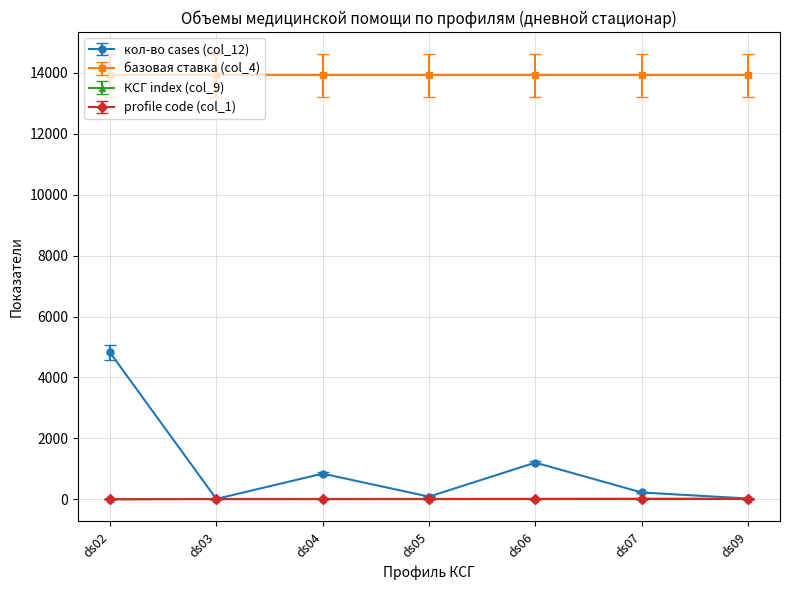

How many data points in кол-во cases (col_12) are less than 223?

3